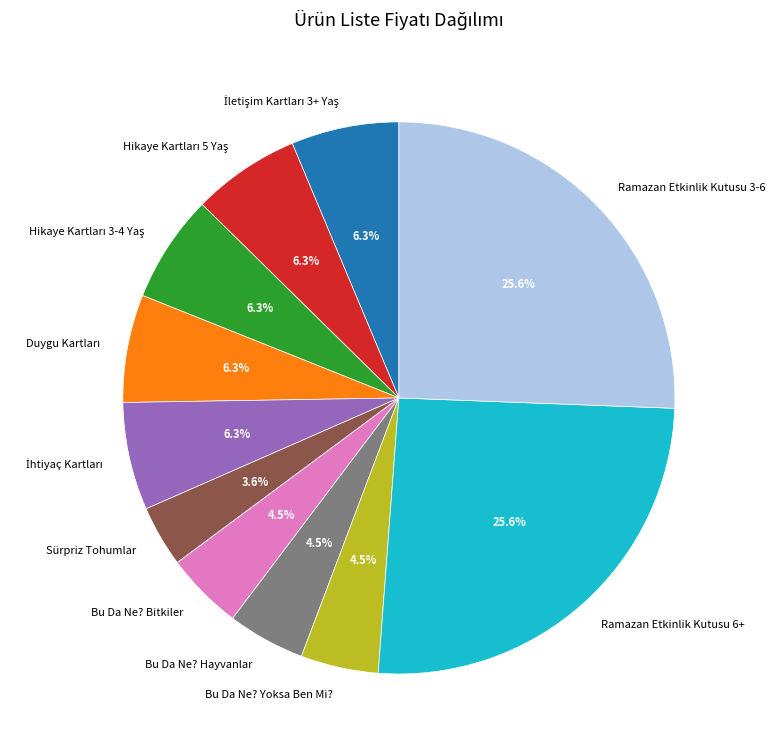

Which has a higher value, Bu Da Ne? Yoksa Ben Mi? or Sürpriz Tohumlar?

Bu Da Ne? Yoksa Ben Mi?